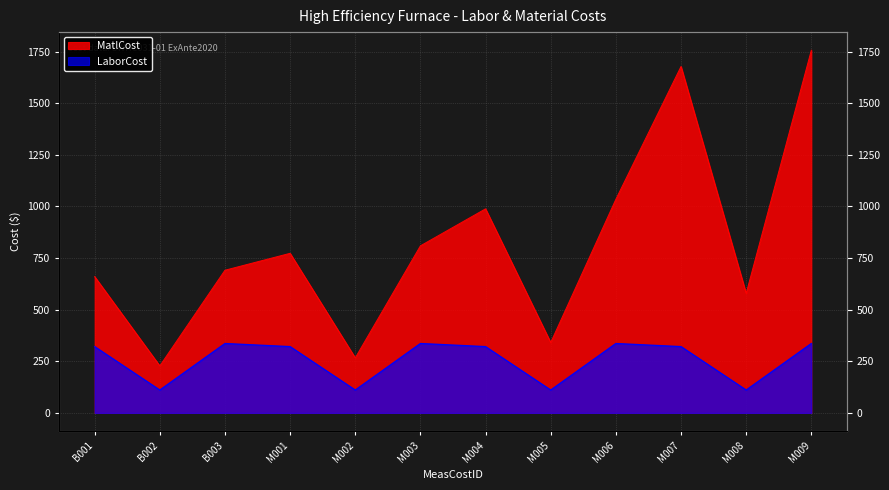

List the series in order of their overall mean, highest first.

MatlCost, LaborCost